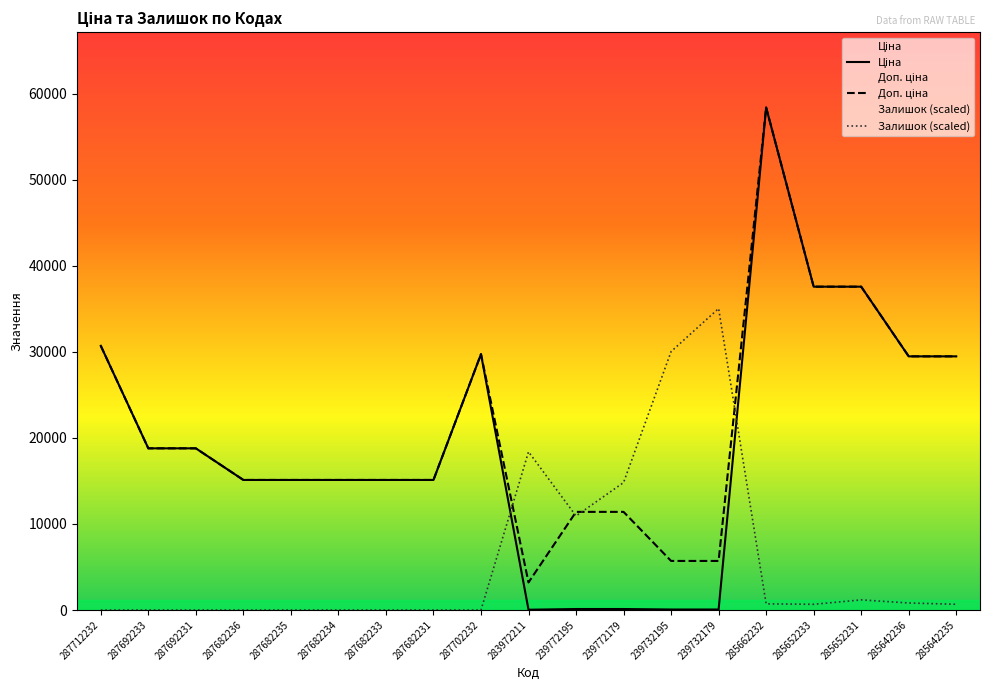

What is the value of the Доп. ціна point at the 19th from the left?

29491.5